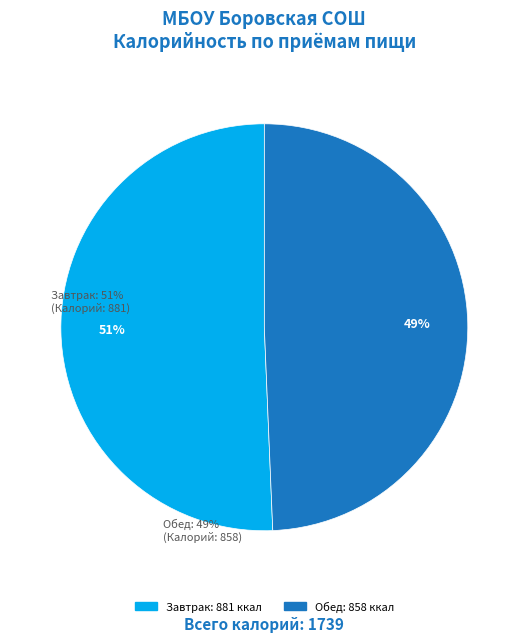

Is it true that Завтрак is 51% of the pie?

True